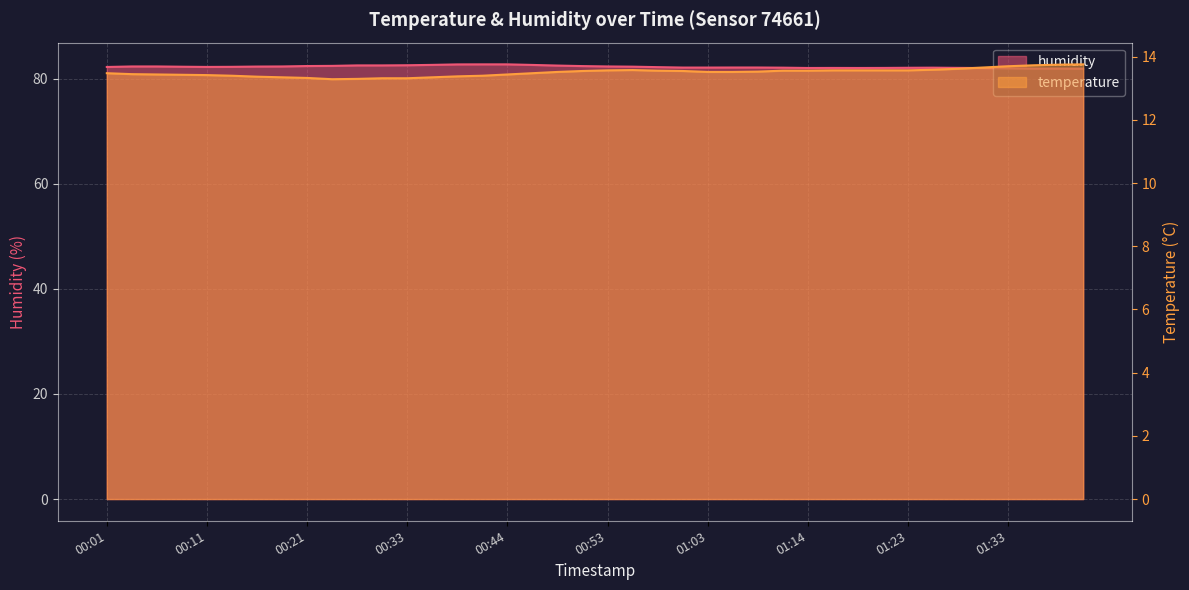

The temperature series shows 5.0 at 01:28. True or false?

False